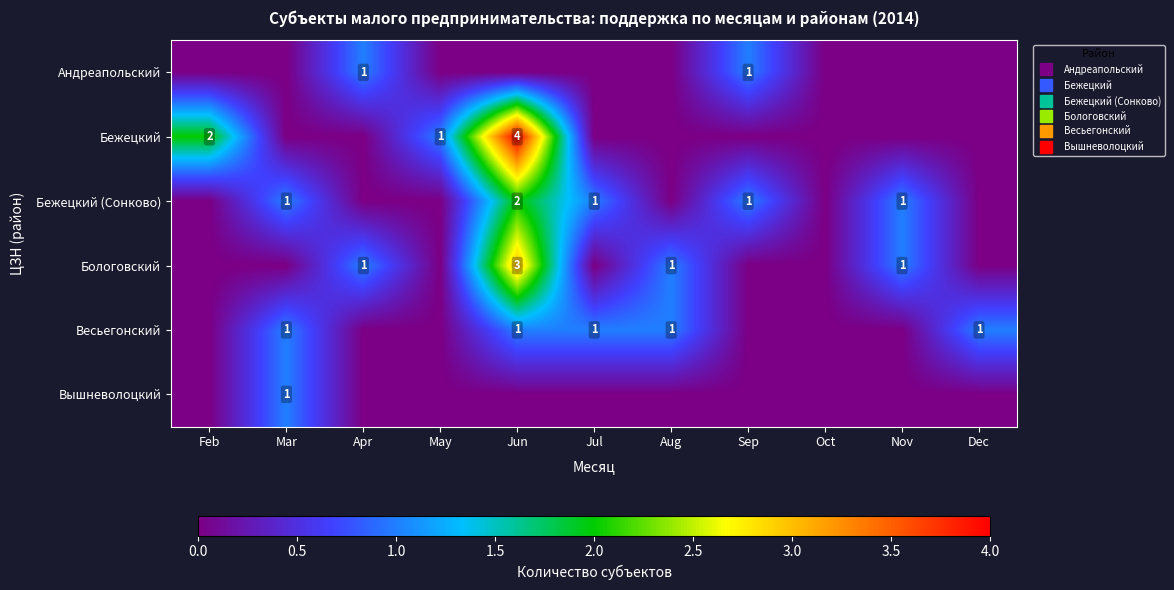

Which series has the widest spread of values?

Бежецкий